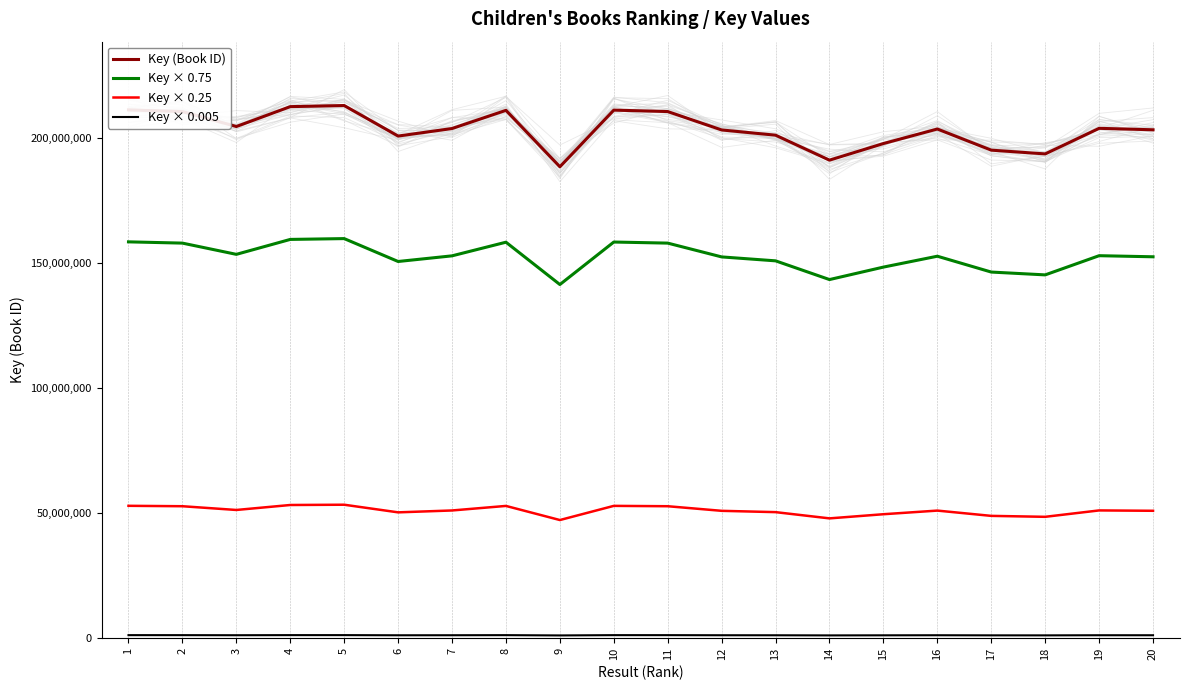

The value of Key × 0.75 at 12 is 152468307. True or false?

True